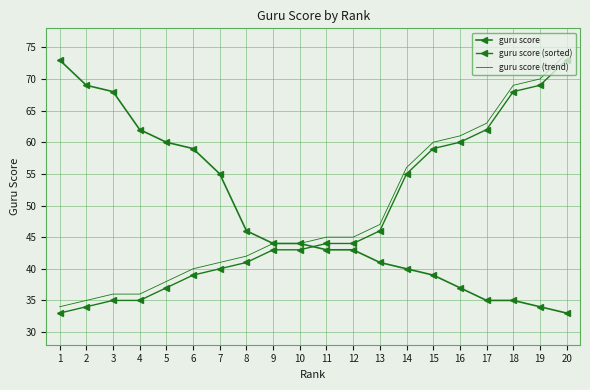

At which category does the chart reach its minimum across all series?

20